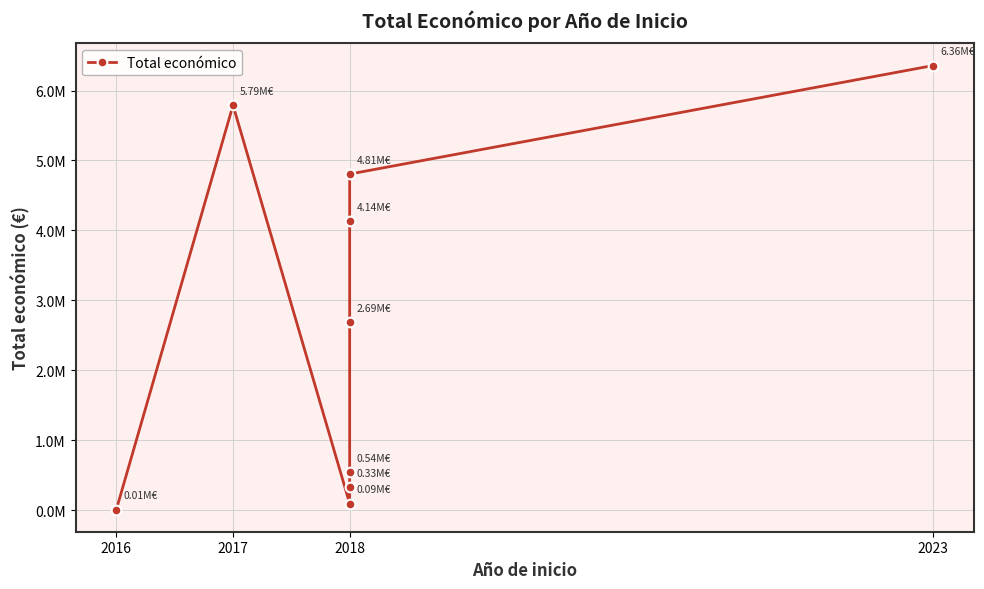

What value does the data have at 2018, to the nearest 10?

4805920